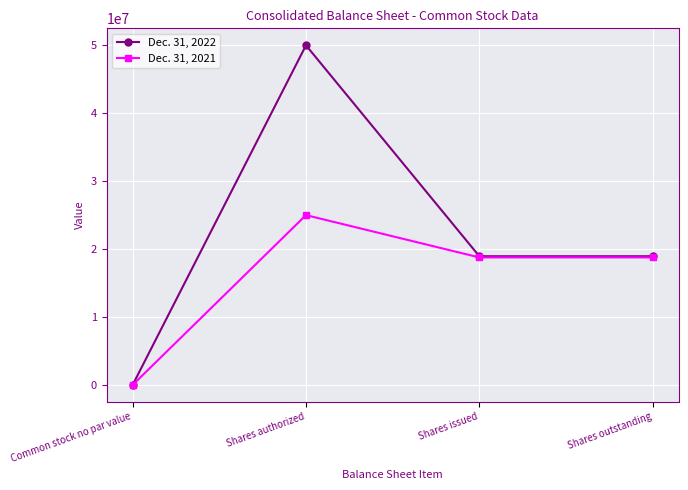

Rank the series by their maximum value, from lowest to highest.

Dec. 31, 2021, Dec. 31, 2022